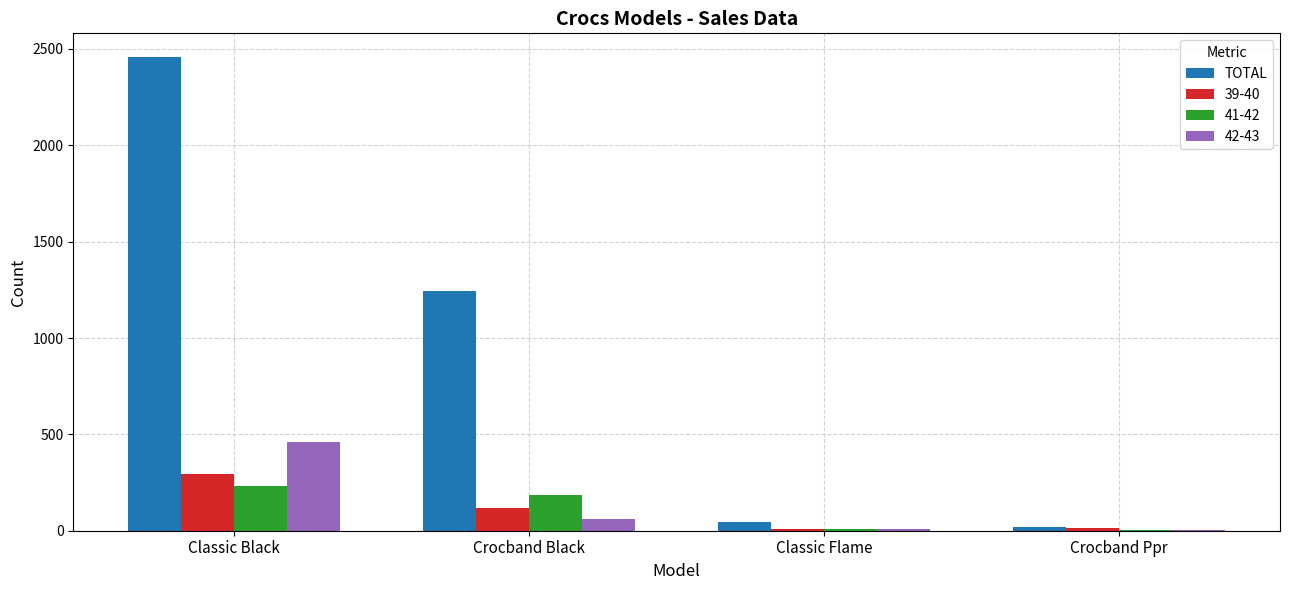

What value does the TOTAL series have at Crocband Black?

1245